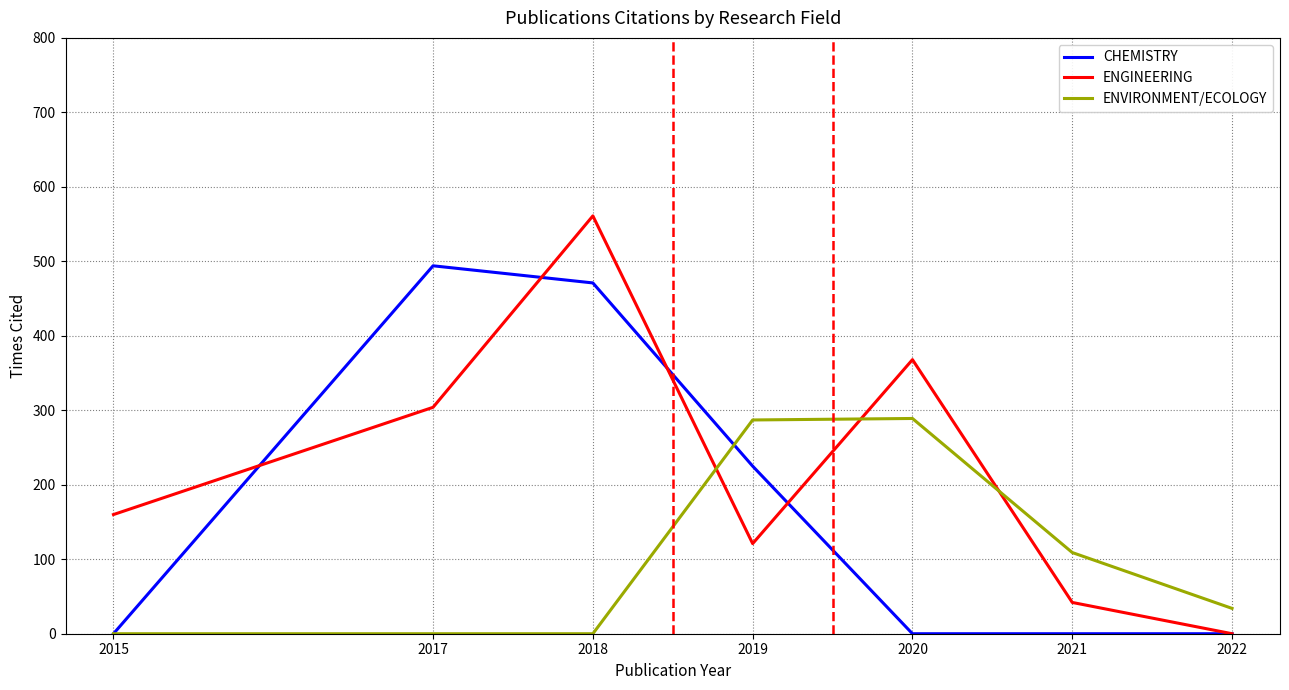

Count the number of categories in the chart.

7